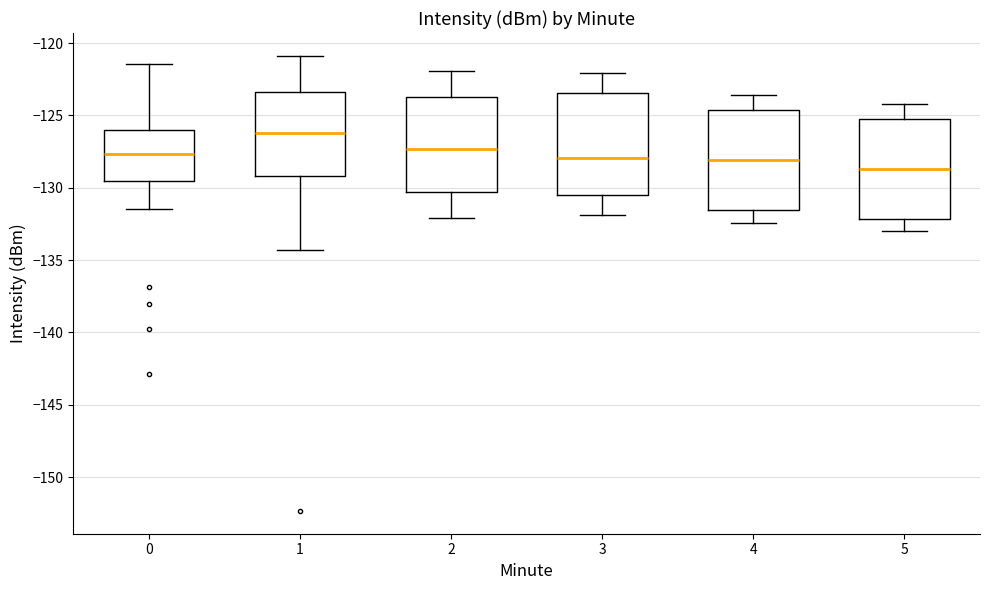

Reading left to right, transcribe this box plot: for each box, give where its median line is, the range the box spans, and where its two whiskers end, as read against the y-axis. The values are not printed on the chart, so give them approximately, as read against the axis.

0: median -127.5, box -129.5 to -126.0, whiskers -131.5 to -121.5
1: median -126.0, box -129.0 to -123.5, whiskers -134.5 to -121.0
2: median -127.5, box -130.5 to -123.5, whiskers -132.0 to -122.0
3: median -128.0, box -130.5 to -123.5, whiskers -132.0 to -122.0
4: median -128.0, box -131.5 to -124.5, whiskers -132.5 to -123.5
5: median -128.5, box -132.0 to -125.0, whiskers -133.0 to -124.0